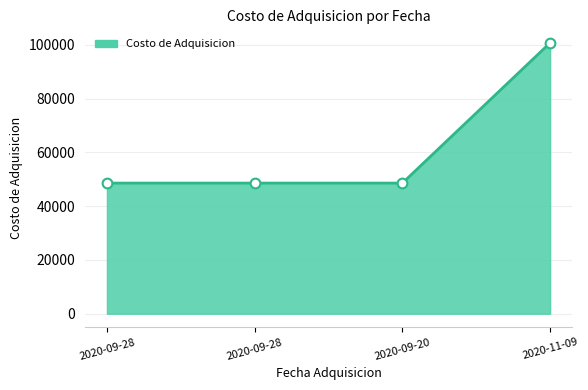

How many series are shown in this chart?

1